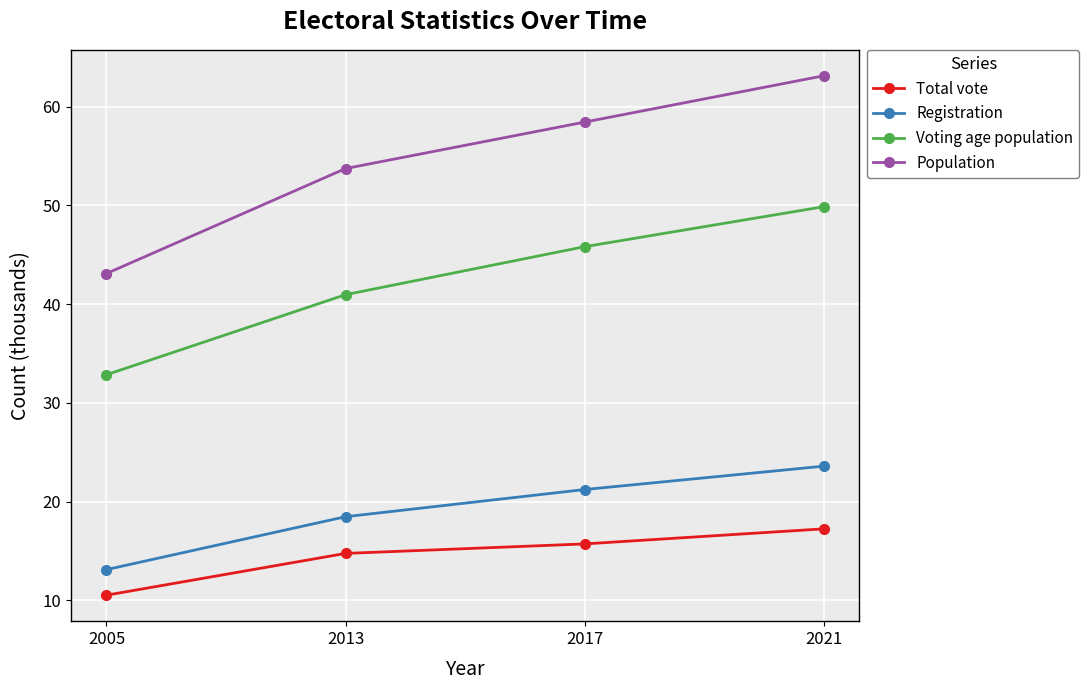

Which category has the highest value in the Registration series?

2021